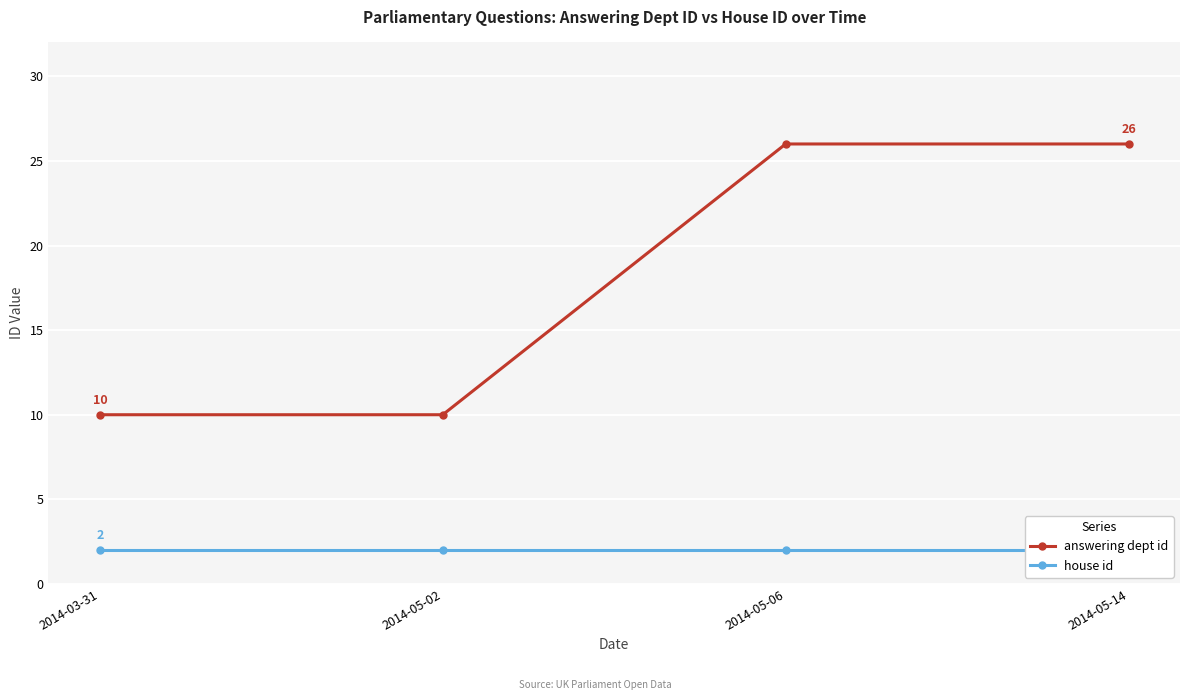

Which has a higher value, 2014-05-02 or 2014-05-06?

2014-05-06